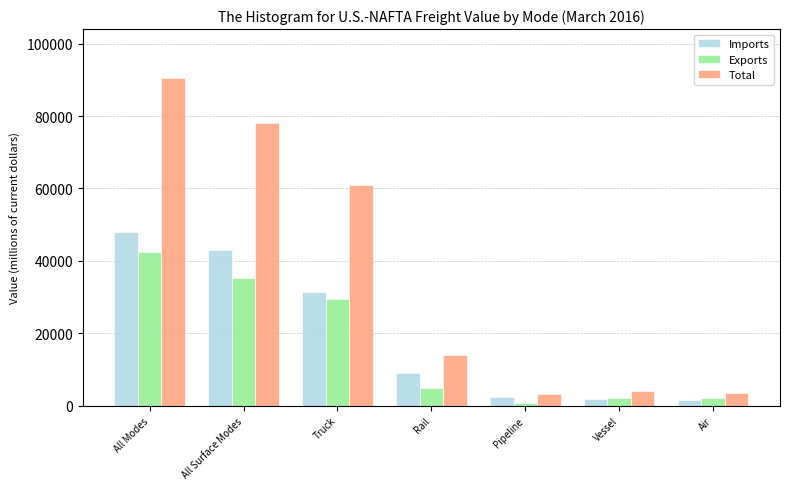

What is the maximum value shown in the chart?

90462